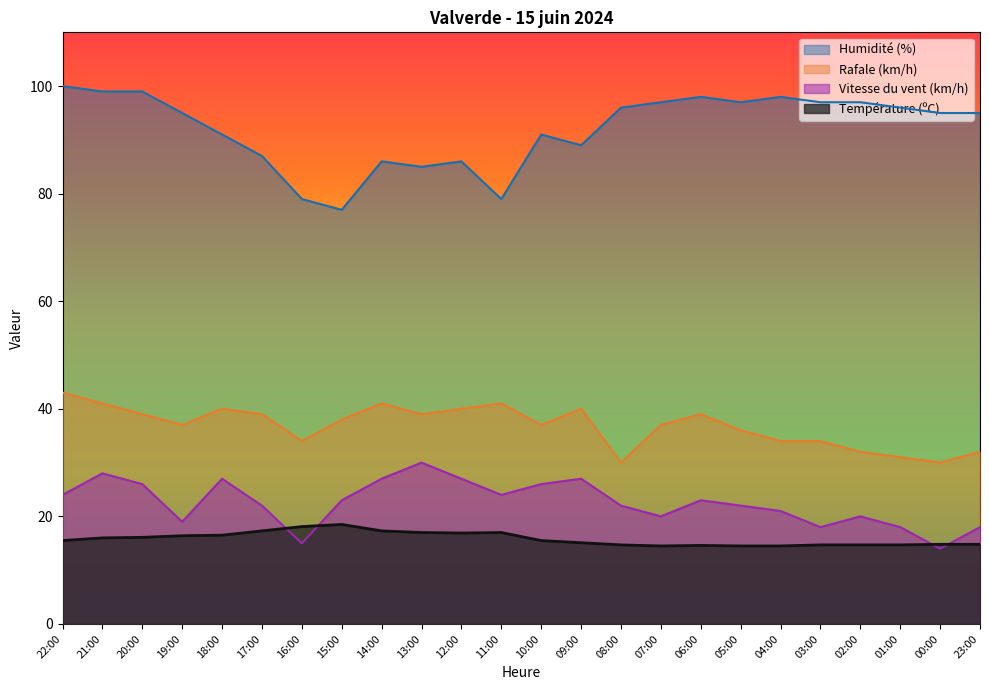

True or false: Humidité (%) and Température (ºC) intersect in this chart.

False